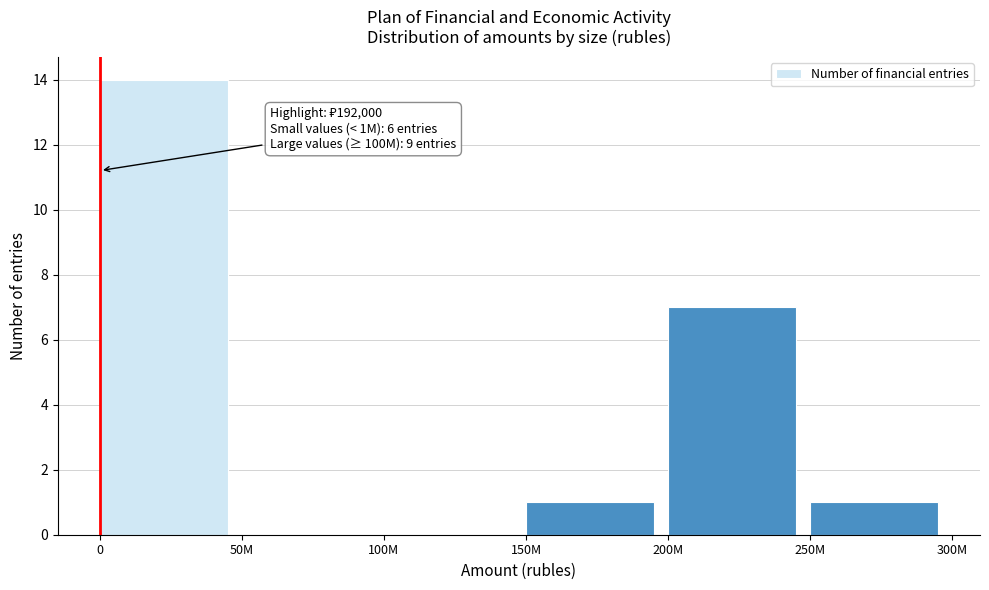

Reading left to right, what are all the values shown in this chart?

0=14	50M=0	100M=0	150M=1	200M=7	250M=1